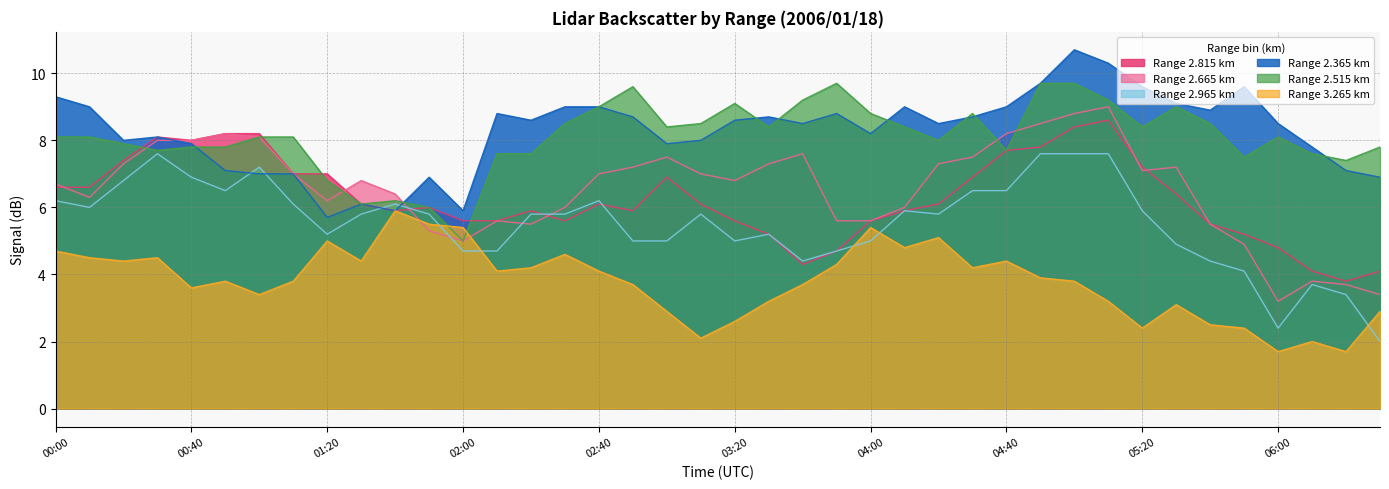

List the labels in order of 3.265 value, largest first.

01:40, 01:50, 02:00, 04:00, 04:20, 01:20, 04:10, 00:00, 02:30, 00:10, 00:30, 00:20, 01:30, 04:40, 03:50, 02:20, 04:30, 02:10, 02:40, 04:50, 00:50, 01:10, 05:00, 02:50, 03:40, 00:40, 01:00, 03:30, 05:10, 05:30, 03:00, 06:30, 03:20, 05:40, 05:20, 05:50, 03:10, 06:10, 06:00, 06:20